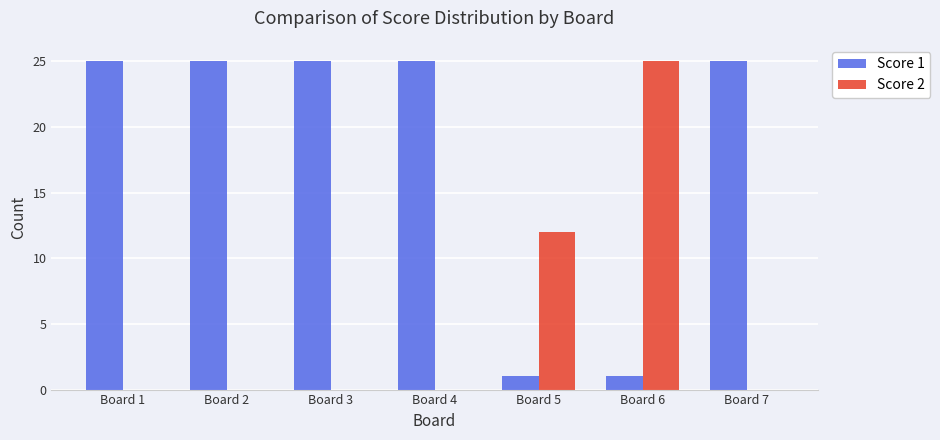

How many series are shown in this chart?

2